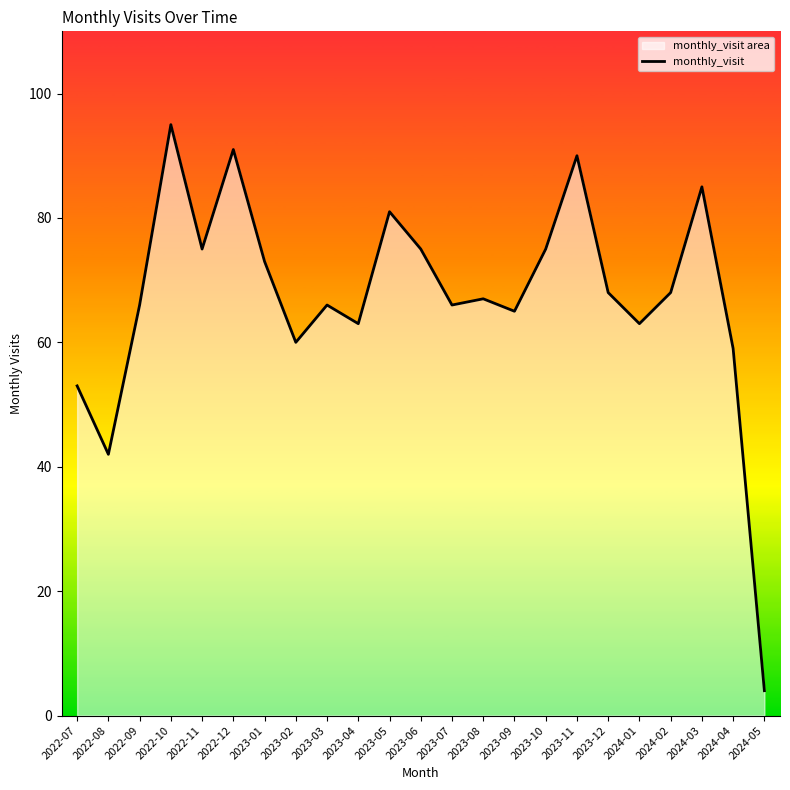

What is the label of the 10th point from the right?

2023-08